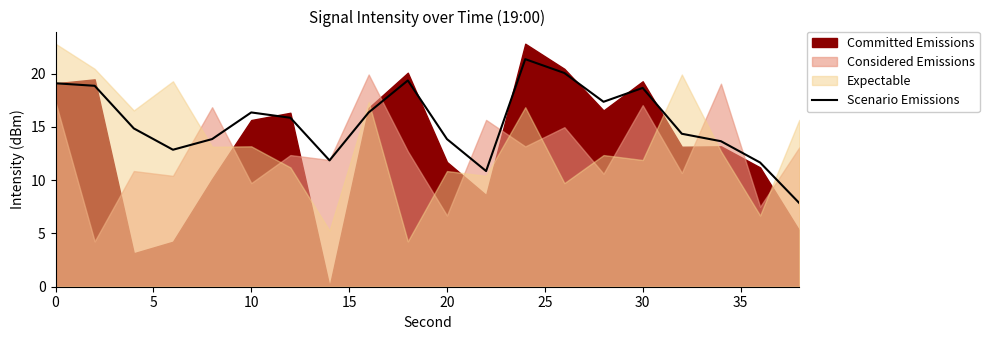

How many points are higher than both their immediate neighbors (excluding endpoints)?

4